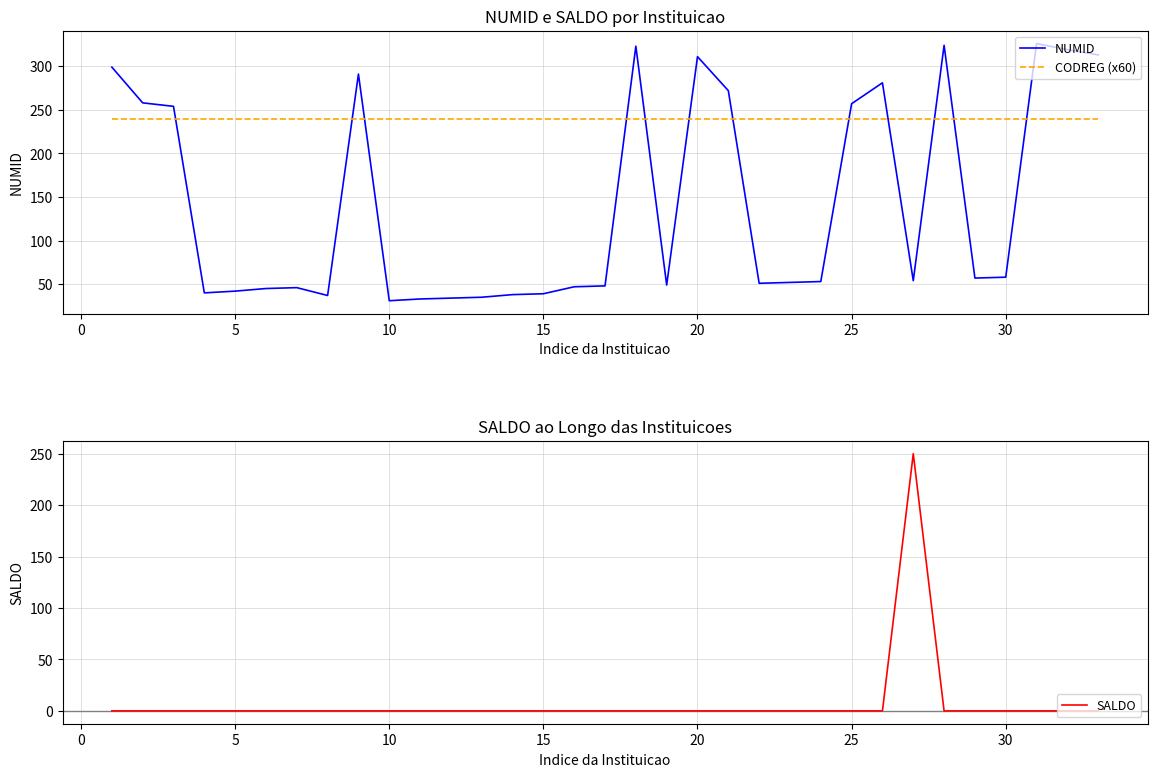

What value does the CODREG (x60) series have at 5?

240